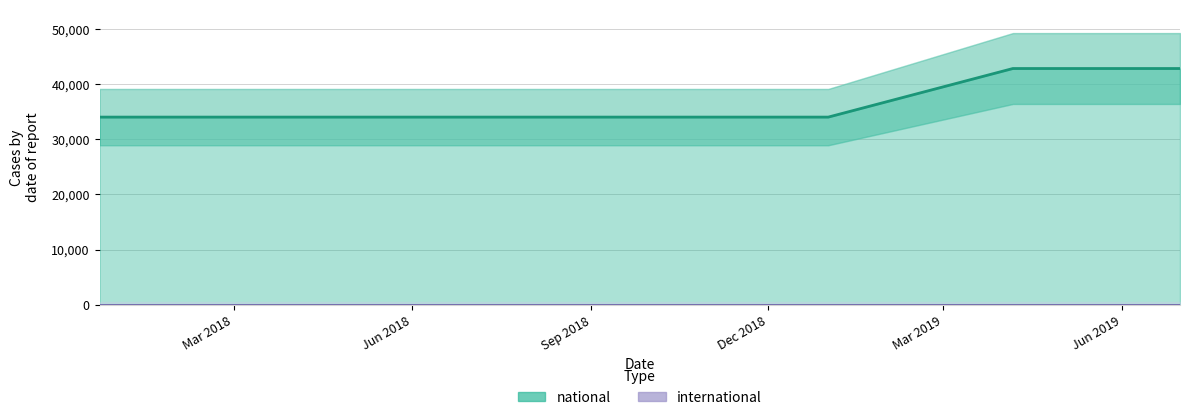

Which series changed the most between Sep 2018 and Jun 2019?

national